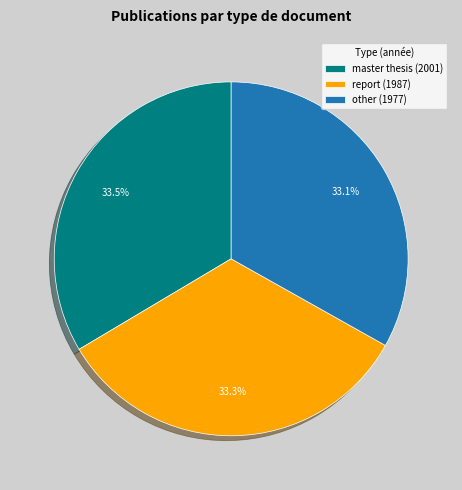

Does other (1977) account for over 50% of the chart?

No